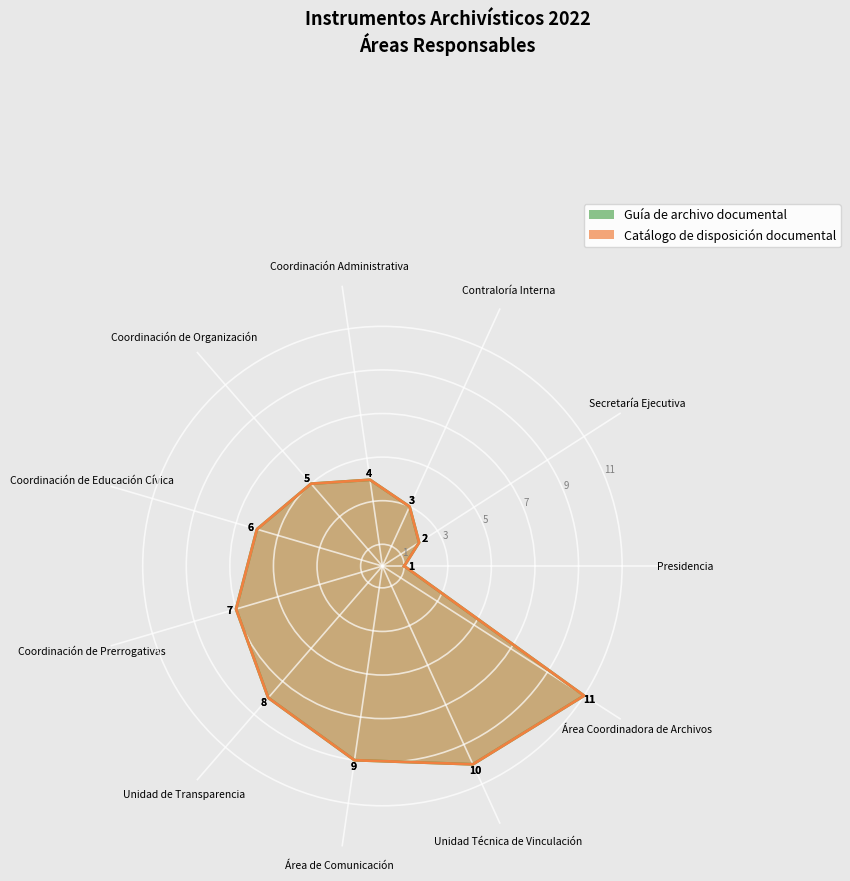

What is the maximum value shown in the chart?

11